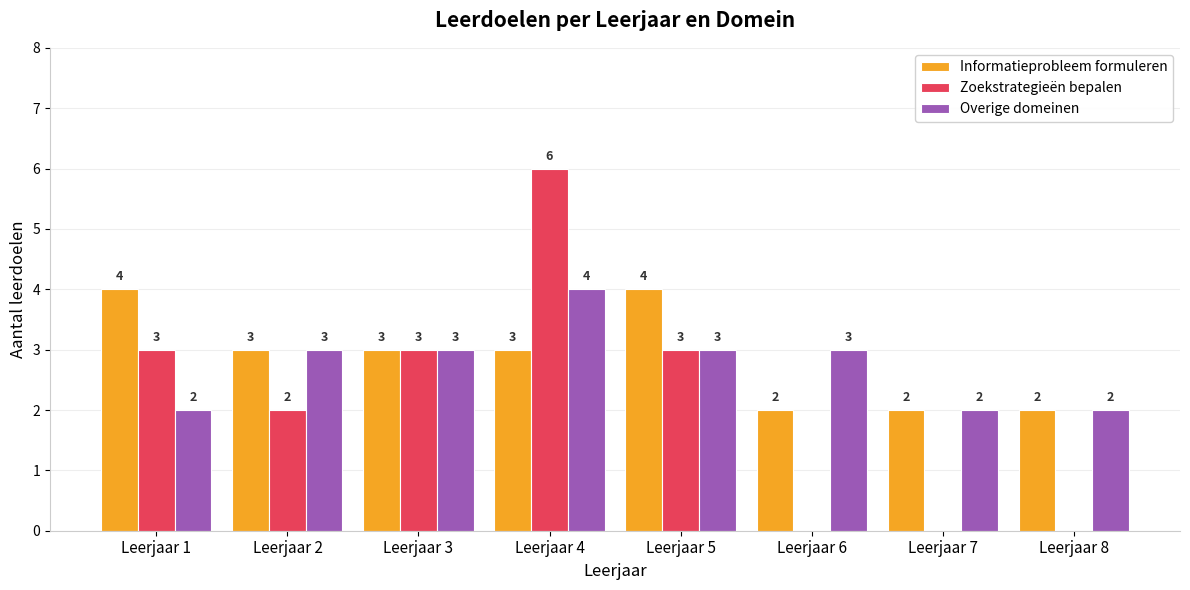

Which series has the largest total across all categories?

Informatieprobleem formuleren